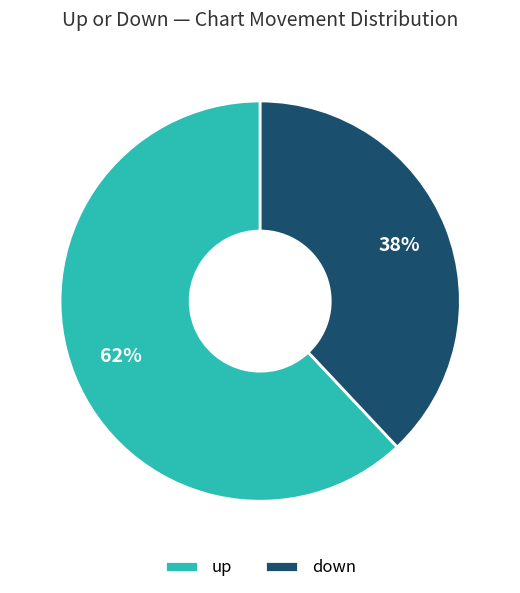

To the nearest percent, what is the average slice percentage?

50%